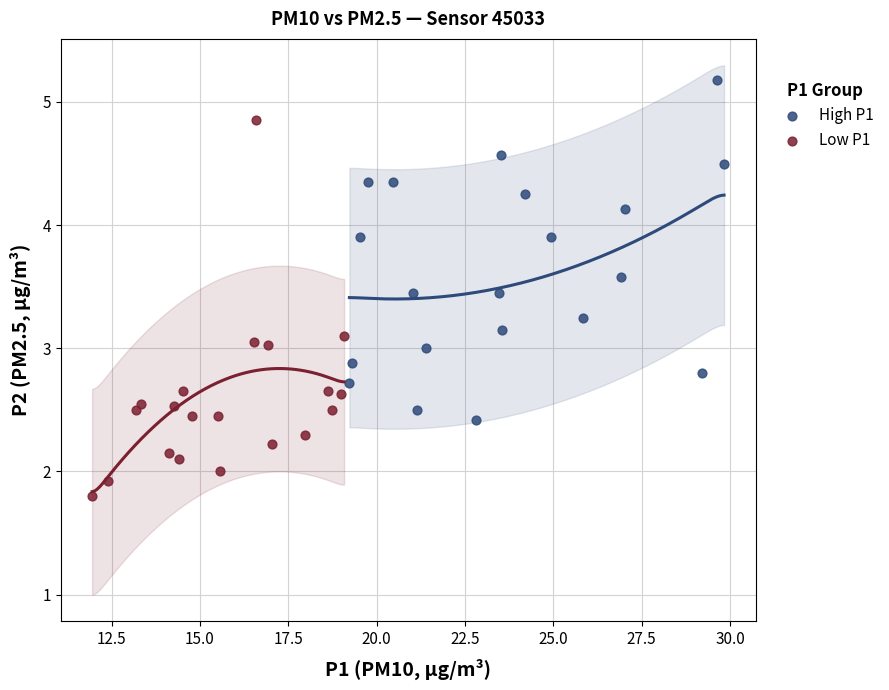

Which series has the widest spread of Y values?

Low P1